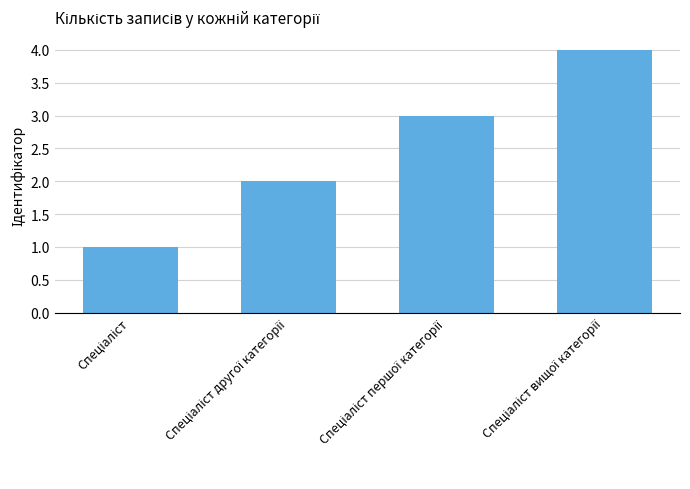

Reading left to right, list all the values displayed in this chart.

1	2	3	4